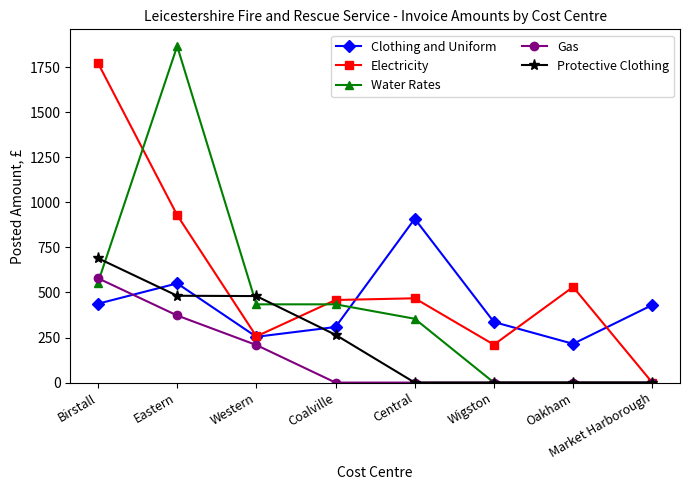

How many intersections are there between Gas and Clothing and Uniform?

1